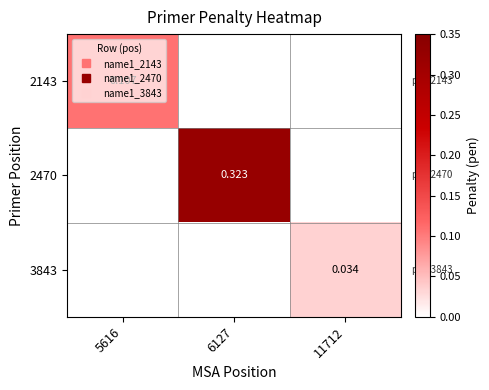

Is it true that 2470 equals 0.1 at 11712?

False